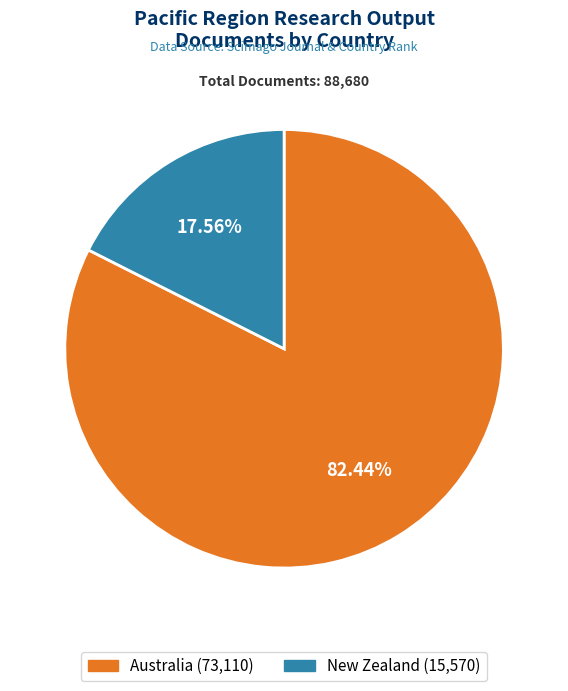

Between New Zealand and Australia, which is larger?

Australia